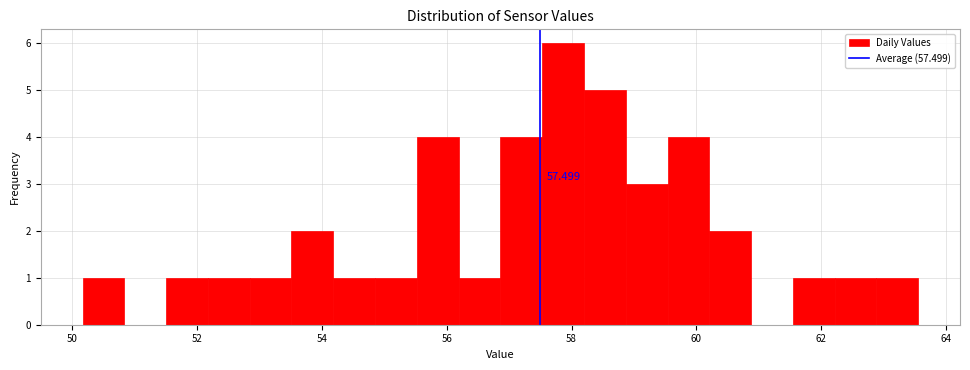

Around what value on the x-axis is the tallest bar? Give the approximate position of its centre, as read against the axis.

57.8